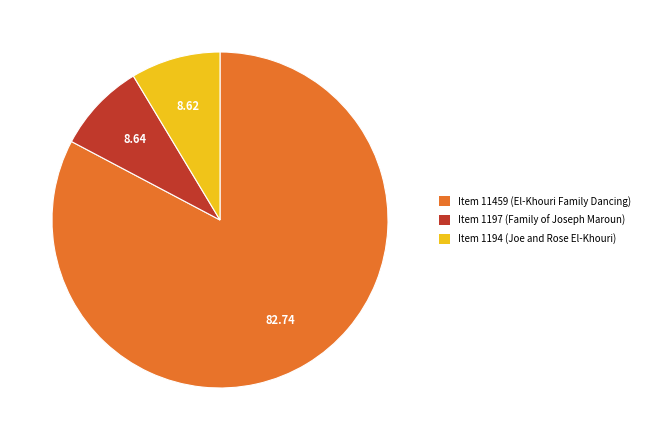

What is the ratio of the value at Item 11459 (El-Khouri Family Dancing) to the value at Item 1194 (Joe and Rose El-Khouri)?

9.6